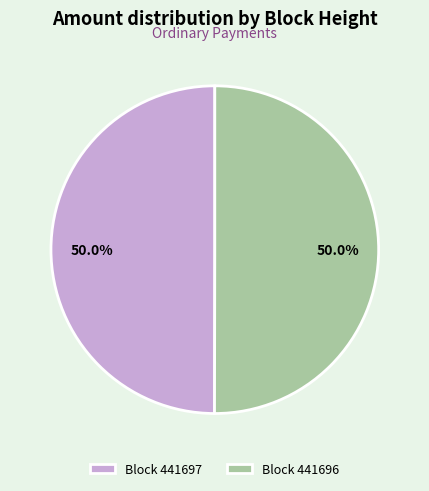

Do Block 441697 and Block 441696 together represent more than half of the pie?

Yes